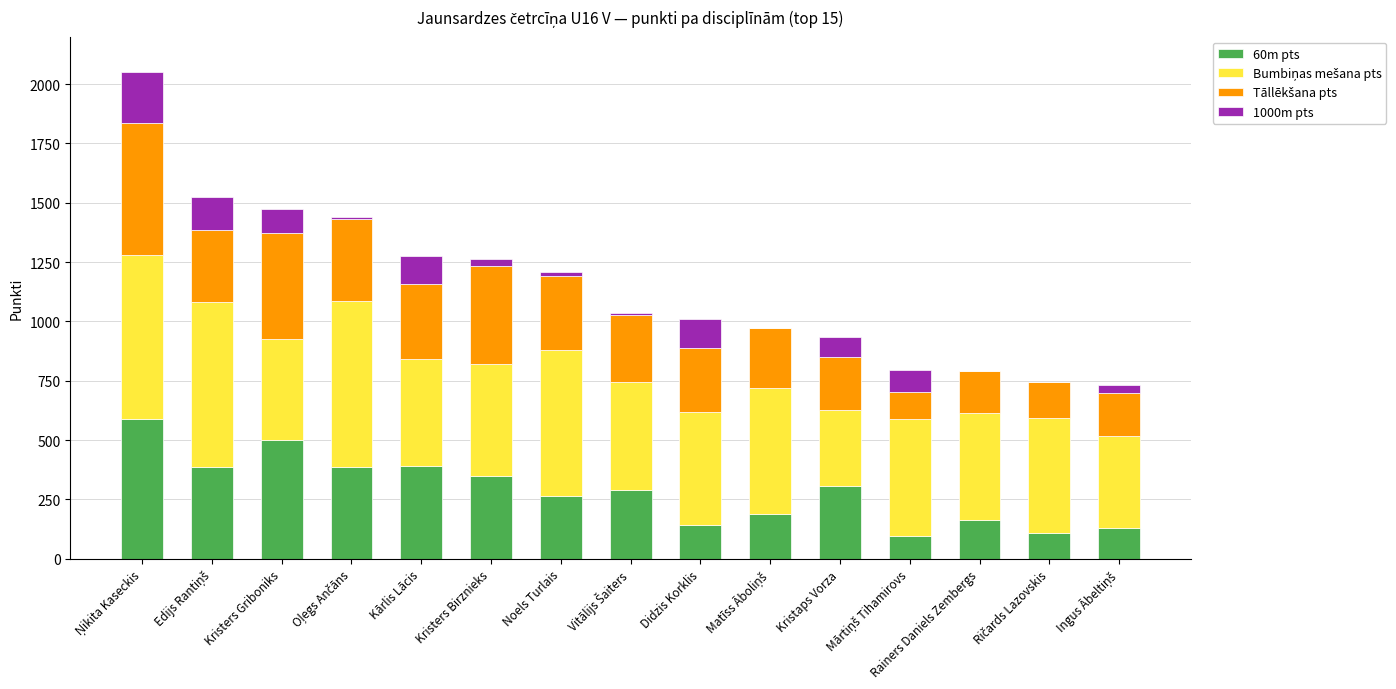

What is the total value across all series at Kristers Griboniks?

1475